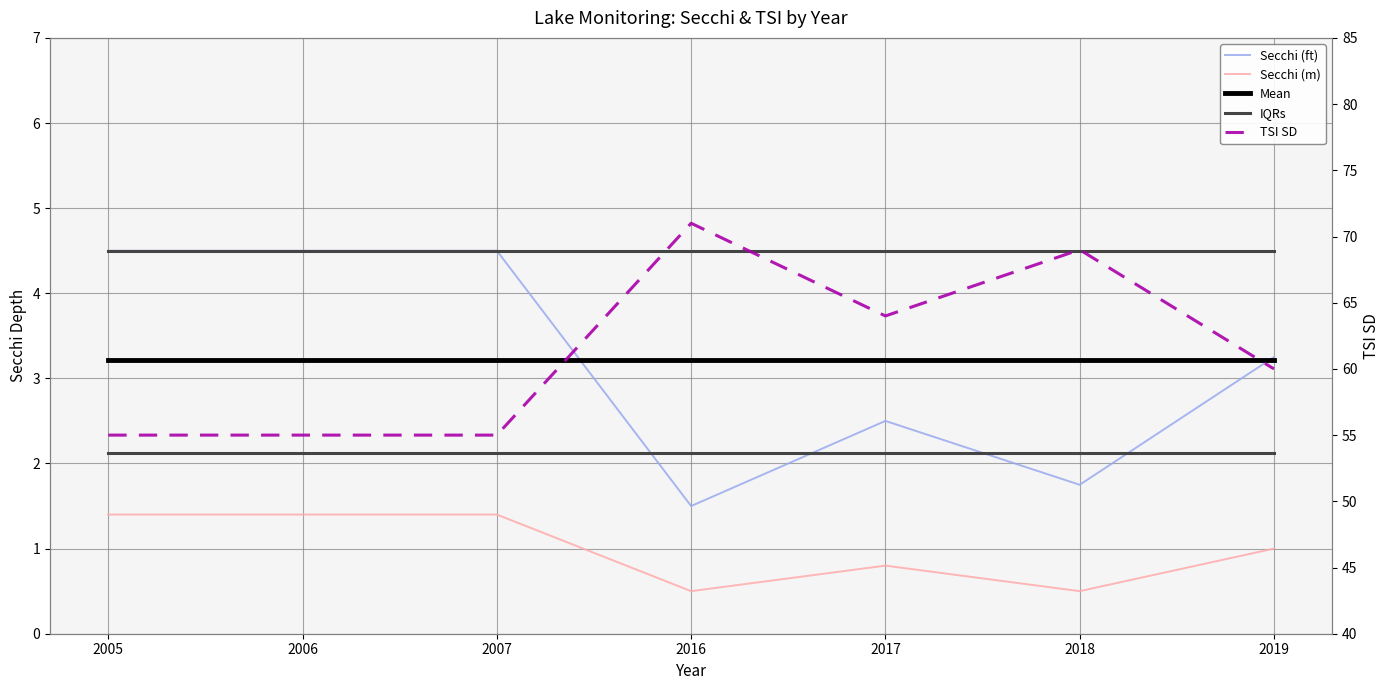

What is the approximate value of Mean (Secchi ft) at 2017?

3.2